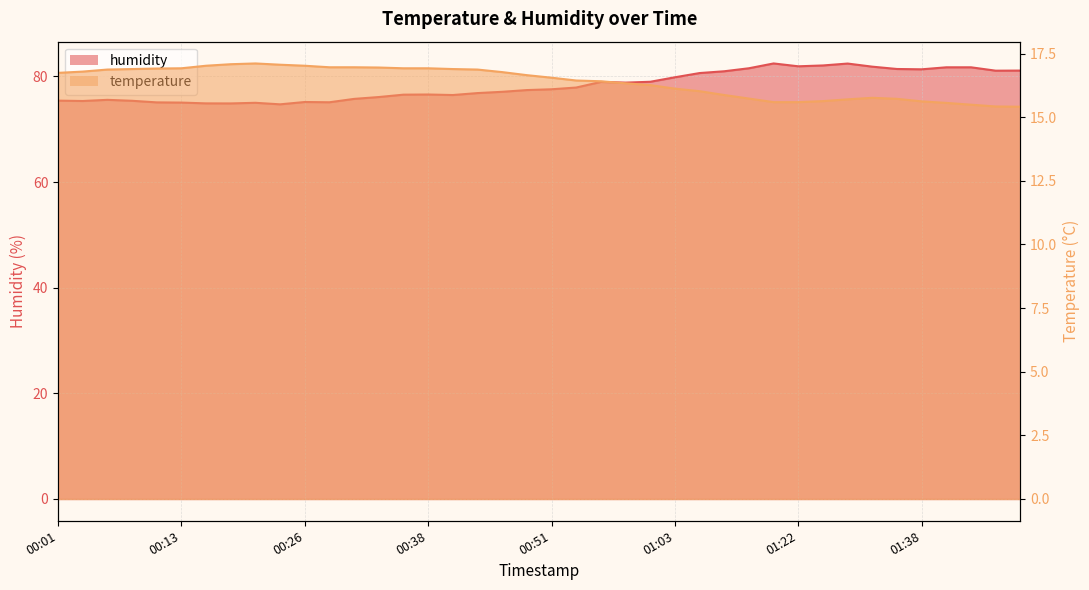

Which has a higher value, 00:41 or 00:04?

00:41